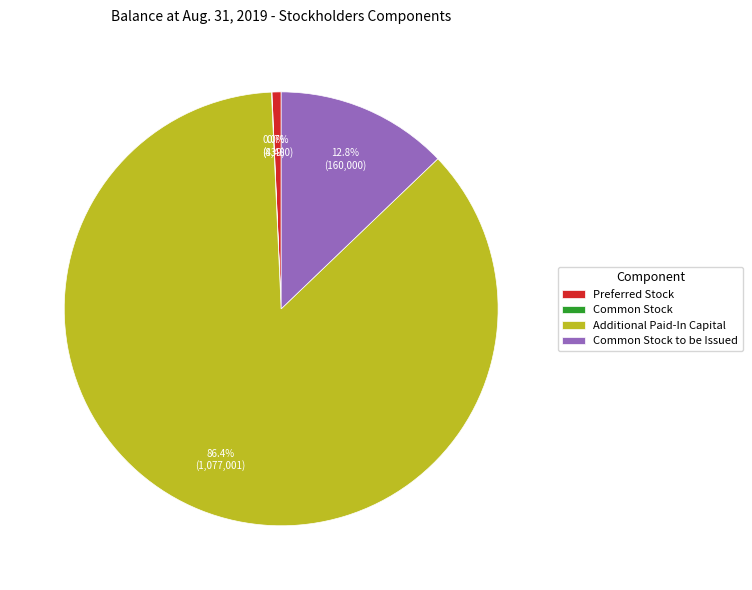

Combined, do Additional Paid-In Capital and Preferred Stock account for over 50%?

Yes